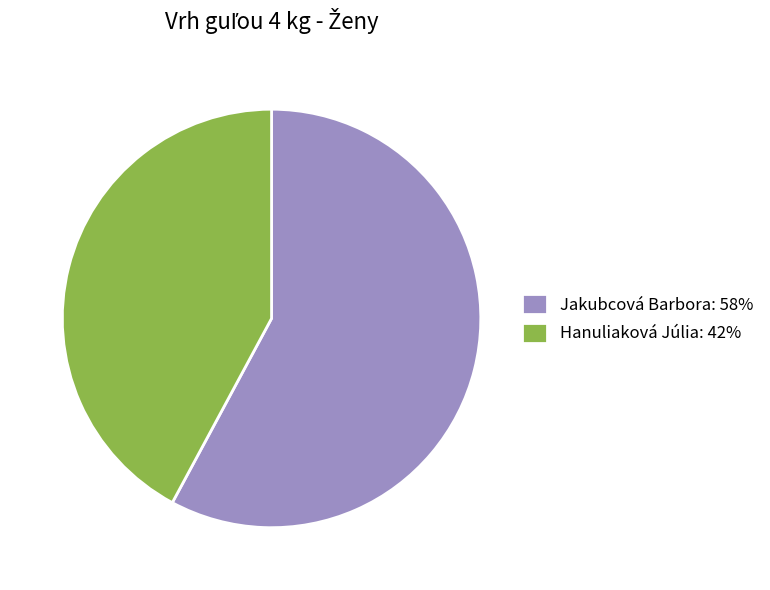

Combined, do Jakubcová Barbora: 58% and Hanuliaková Júlia: 42% account for over 50%?

Yes